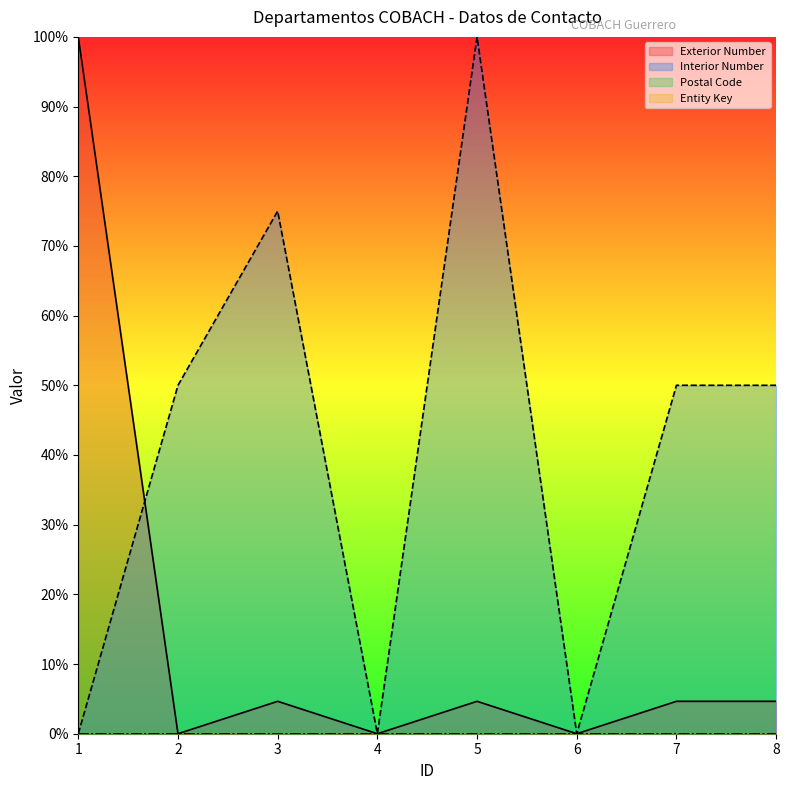

Which series has the largest range (max minus min)?

Exterior Number